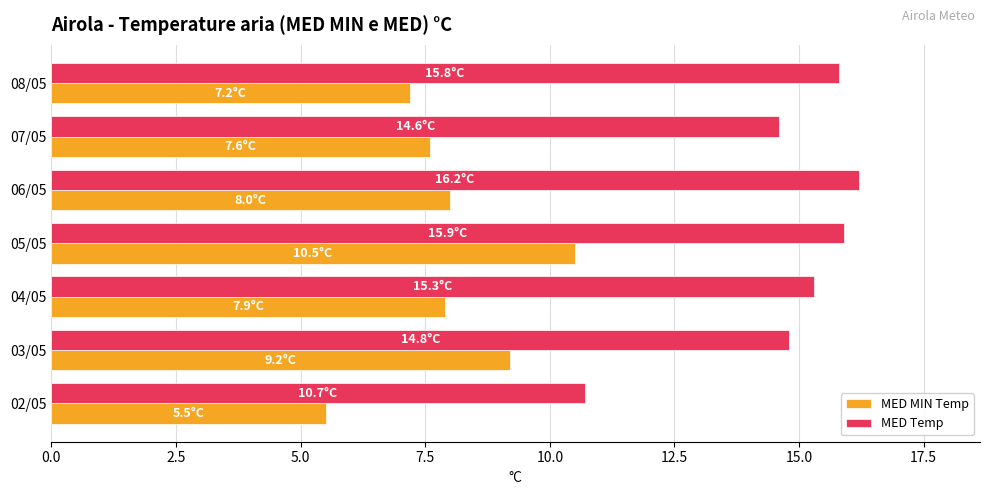

What is the average value of the MED MIN Temp series?

8.0